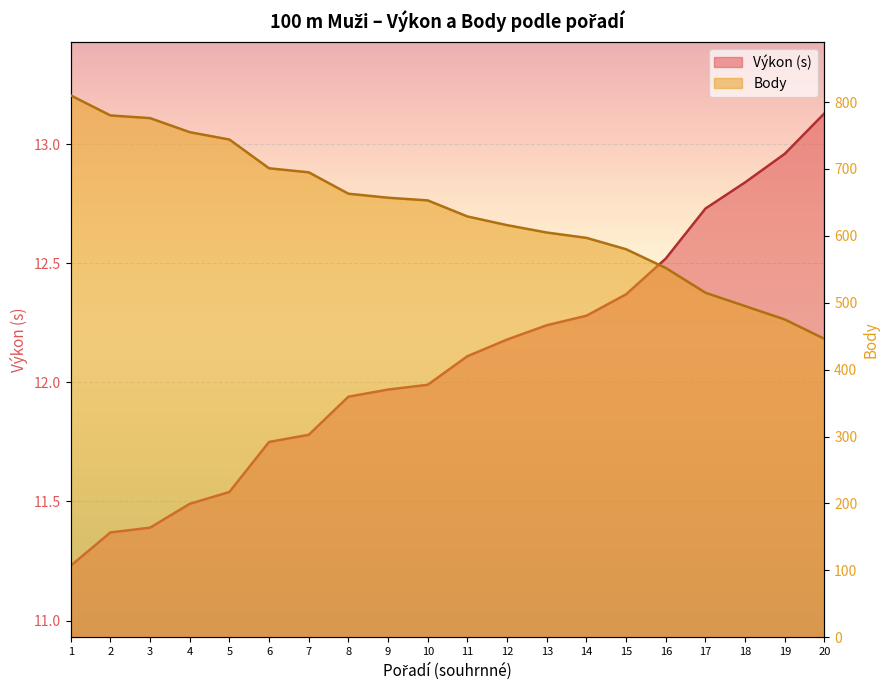

Rank the series by their average value, from highest to lowest.

Body, Výkon